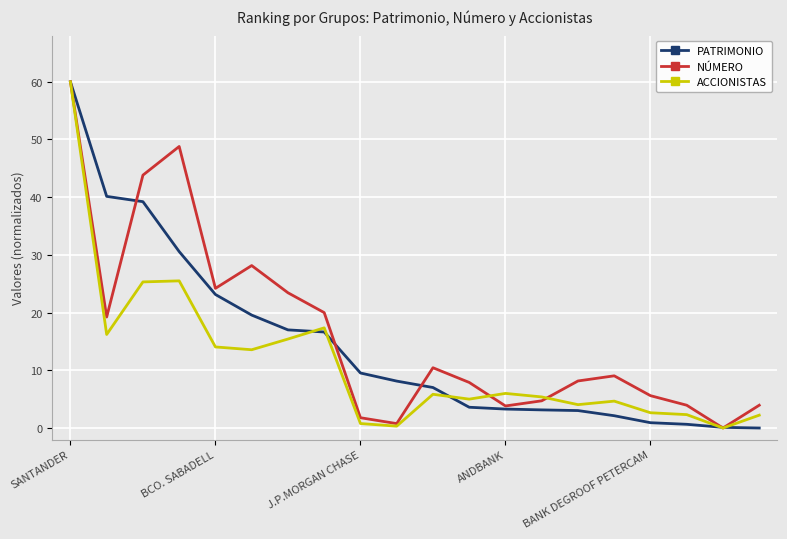

What is the maximum value for NÚMERO?

60.0